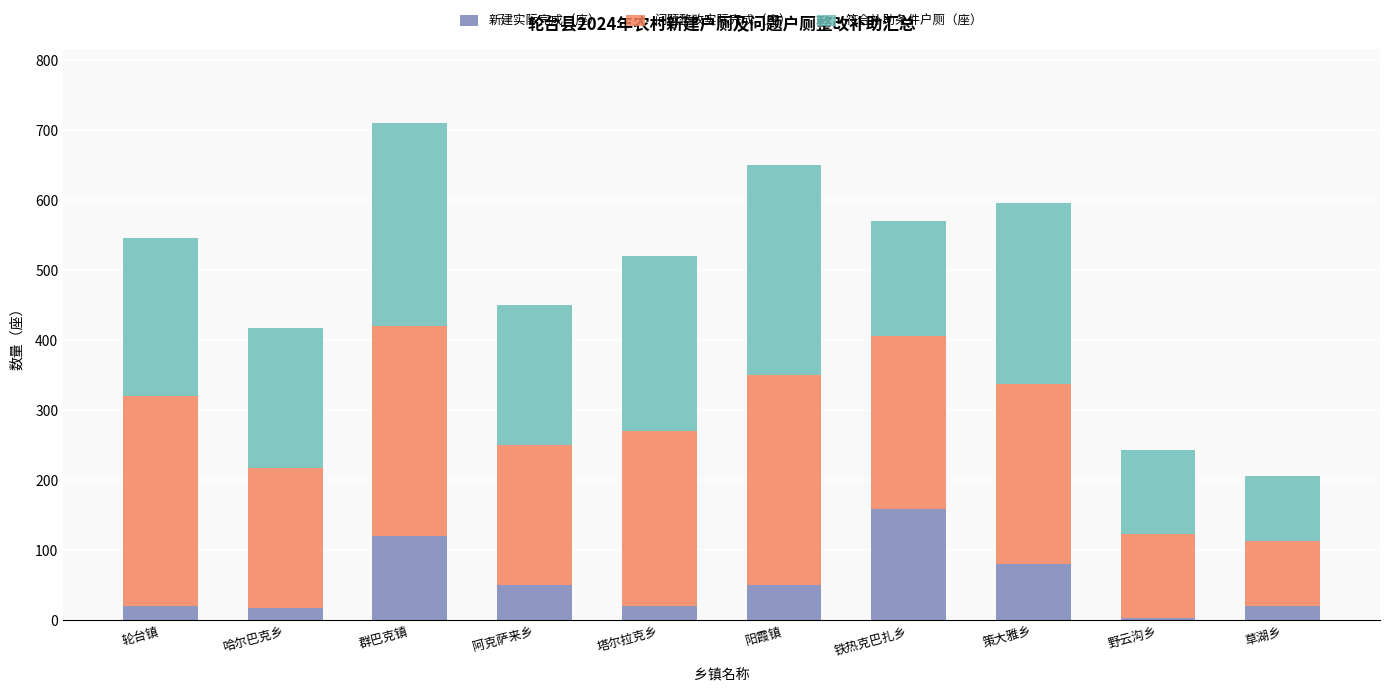

What is the total value across all series at 塔尔拉克乡?

520